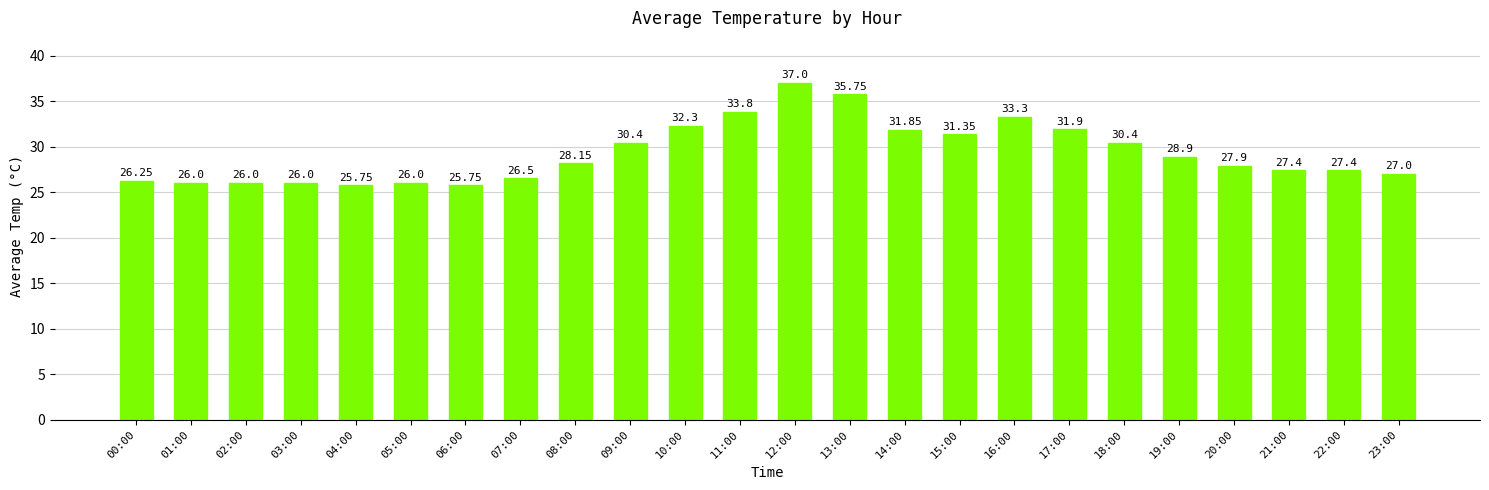

Approximately how many times larger is the value at 07:00 compared to 09:00?

0.9